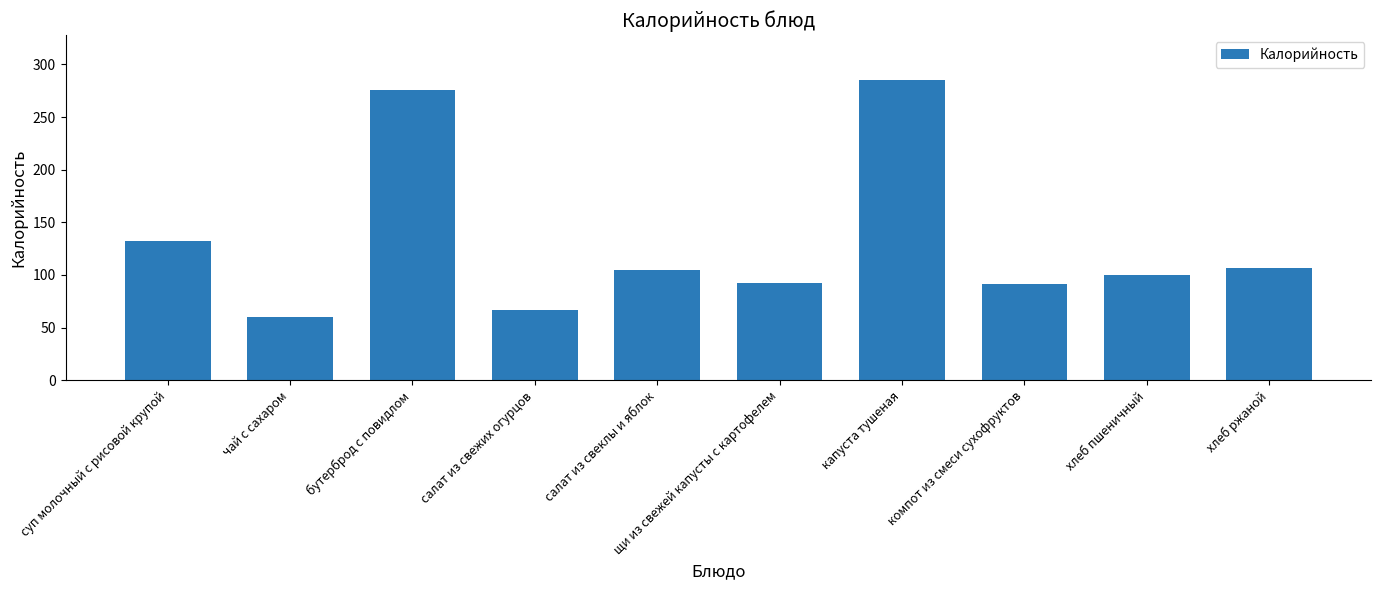

What is the sum of the values at бутерброд с повидлом and капуста тушеная?

561.0